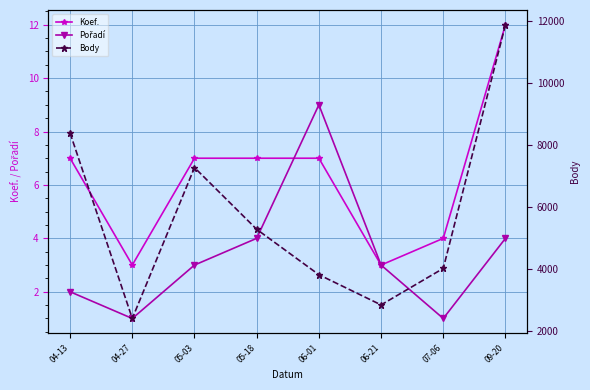

Reading left to right, list all the values displayed in this chart.

Koef.: 04-13=7	04-27=3	05-03=7	05-18=7	06-01=7	06-21=3	07-06=4	09-20=12
Pořadí: 04-13=2	04-27=1	05-03=3	05-18=4	06-01=9	06-21=3	07-06=1	09-20=4
Body: 04-13=8385	04-27=2400	05-03=7272	05-18=5279	06-01=3813	06-21=2838	07-06=4016	09-20=11884